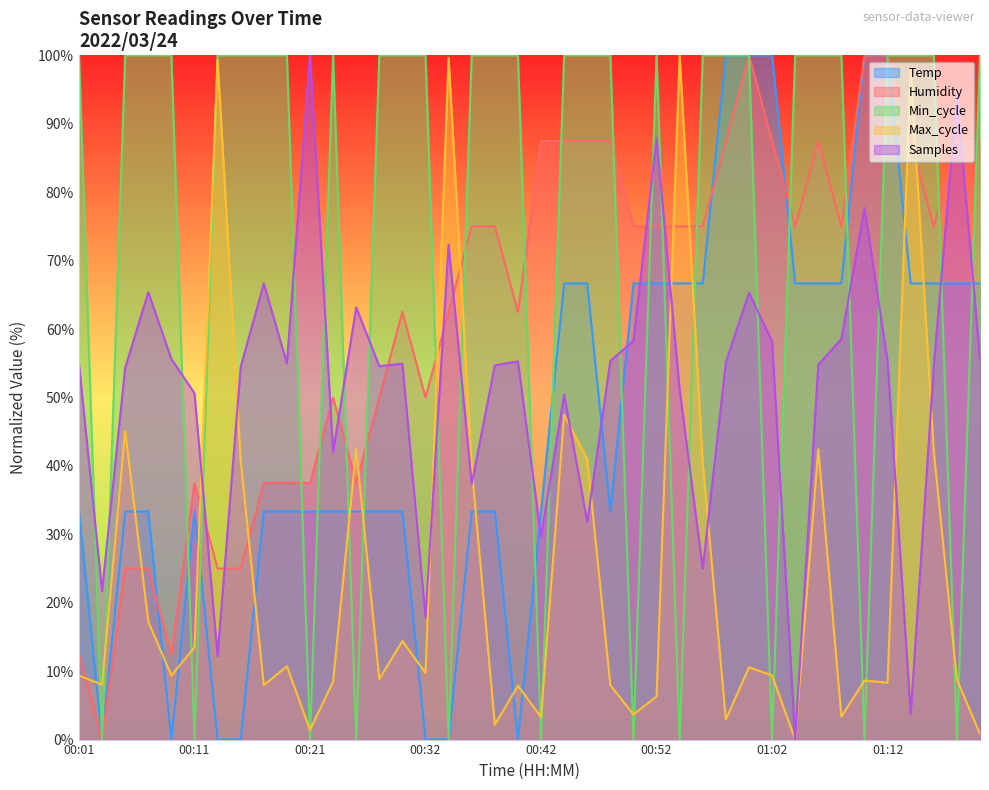

After their last crossing, which series has the higher values: Temp or Samples?

Temp